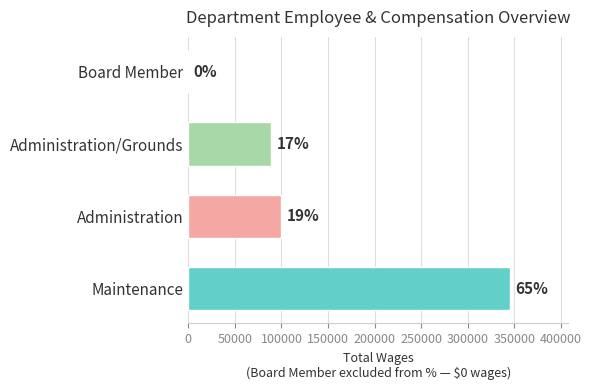

Are the bars horizontal?

Yes